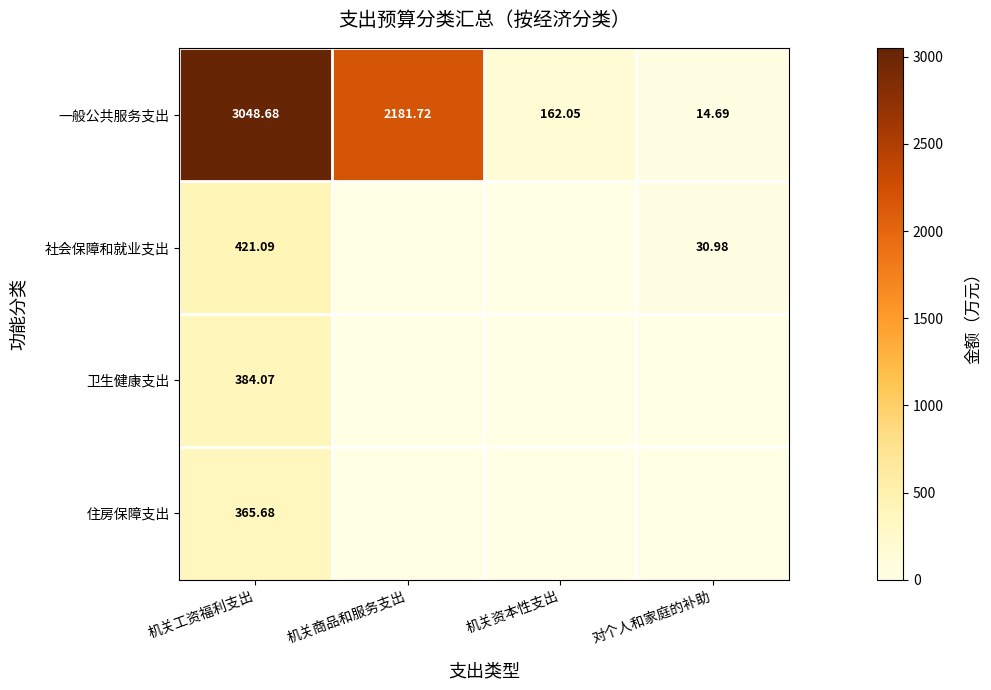

At which label is 社会保障和就业支出 closest to 210?

对个人和家庭的补助